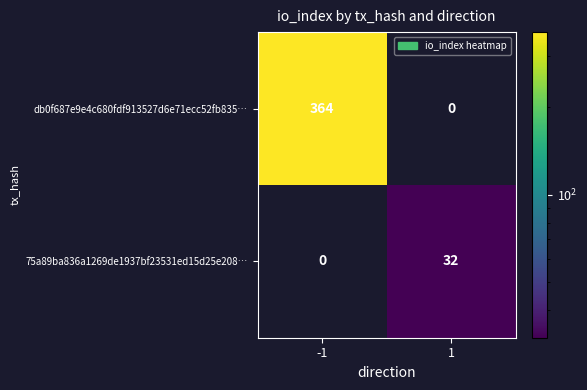

Reading right to left, extract all data points from this chart.

db0f687e9e4c680fdf913527d6e71ecc52fb835…: 1=0	-1=364
75a89ba836a1269de1937bf23531ed15d25e208…: 1=32	-1=0